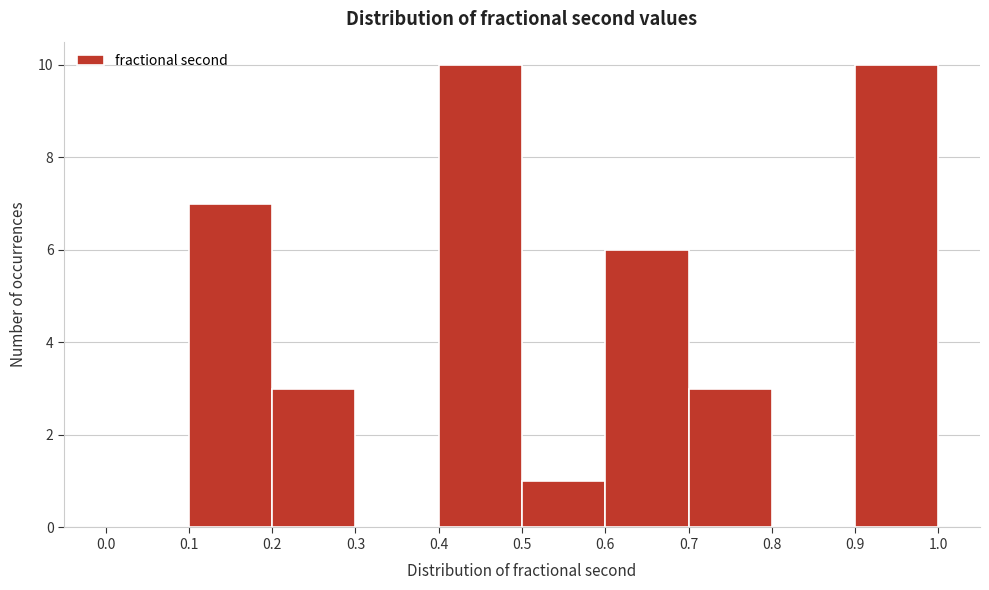

Reading left to right, list every bar in this chart as the range it spans on the x-axis followed by its height. The values are not printed on the chart, so give them approximately, as read against the axis.

0.0 to 0.1: 0
0.1 to 0.2: 7
0.2 to 0.3: 3
0.3 to 0.4: 0
0.4 to 0.5: 10
0.5 to 0.6: 1
0.6 to 0.7: 6
0.7 to 0.8: 3
0.8 to 0.9: 0
0.9 to 1.0: 10